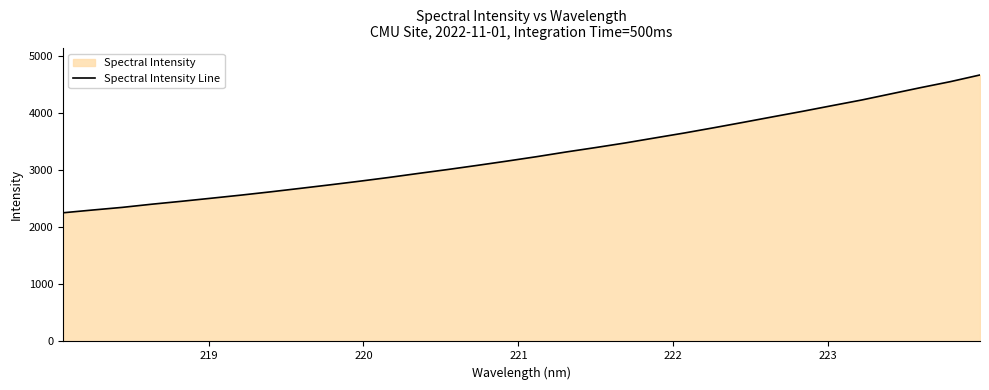

What is the difference between the maximum and minimum values?

2417.8